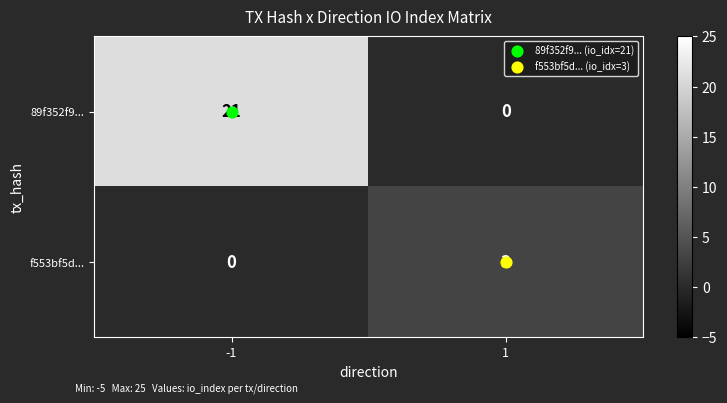

What is the difference between the 89f352f9... values at -1 and 1?

21